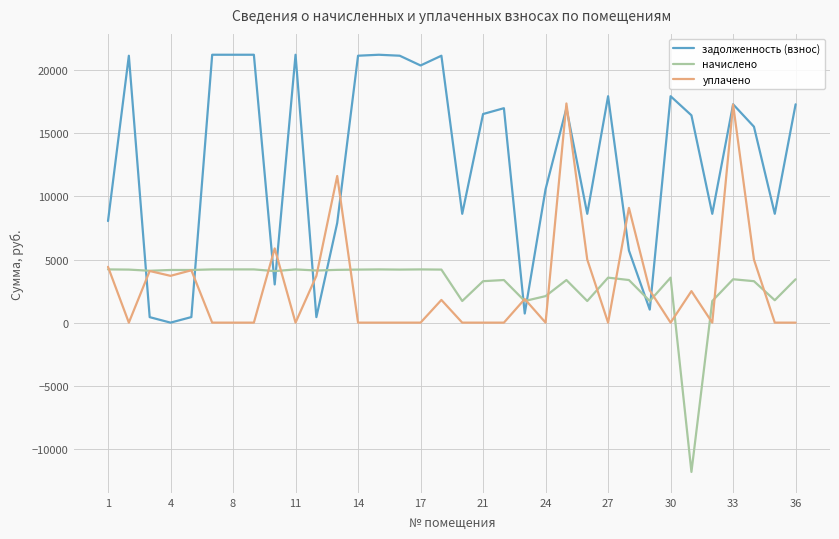

How many positive values does the задолженность (взнос) series have?

33